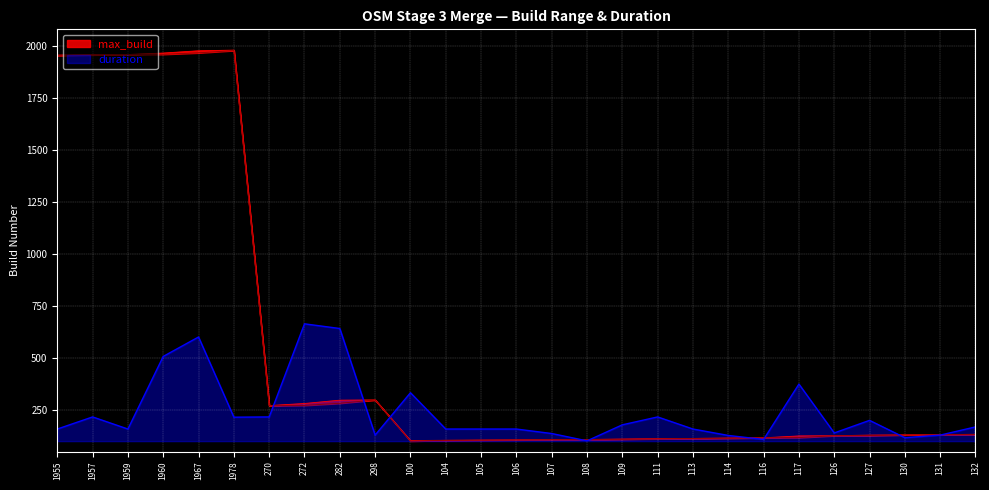

What is the sum of the max_build values at 282 and 100?

400.0